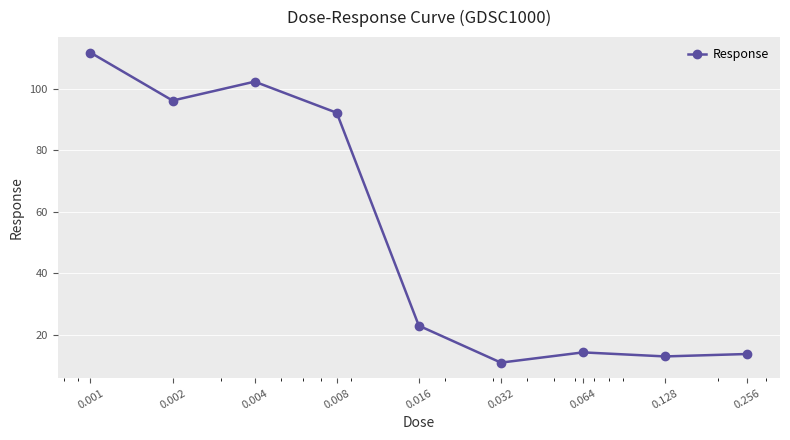

What is the maximum value shown in the chart?

111.8